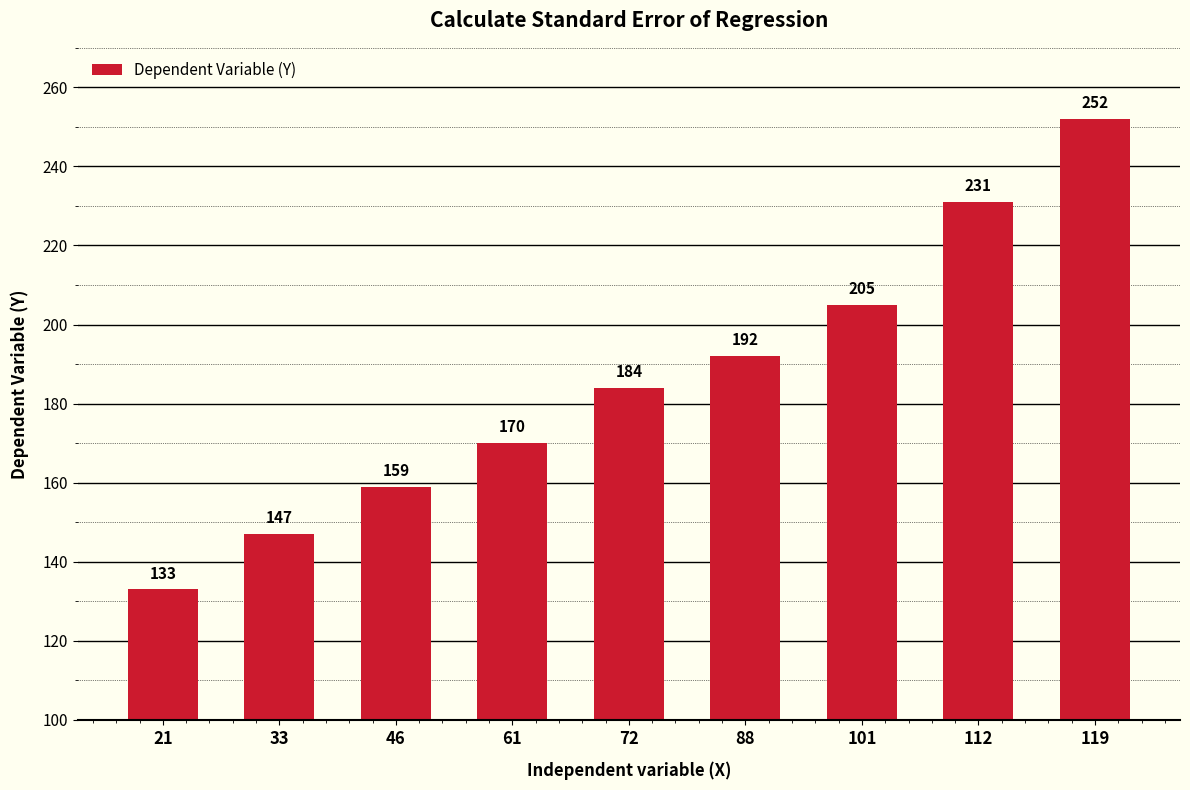

What is the sum of all values?

1673